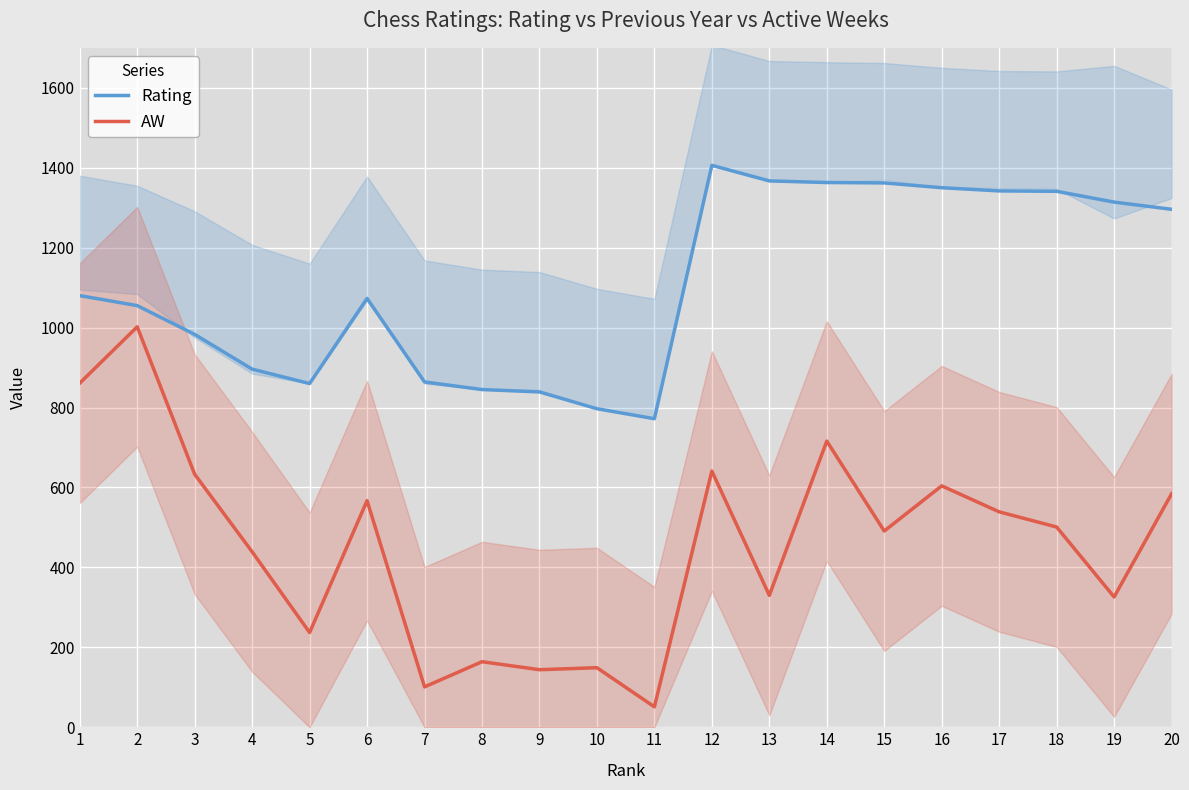

How many values in the Rating series exceed 1080?

9